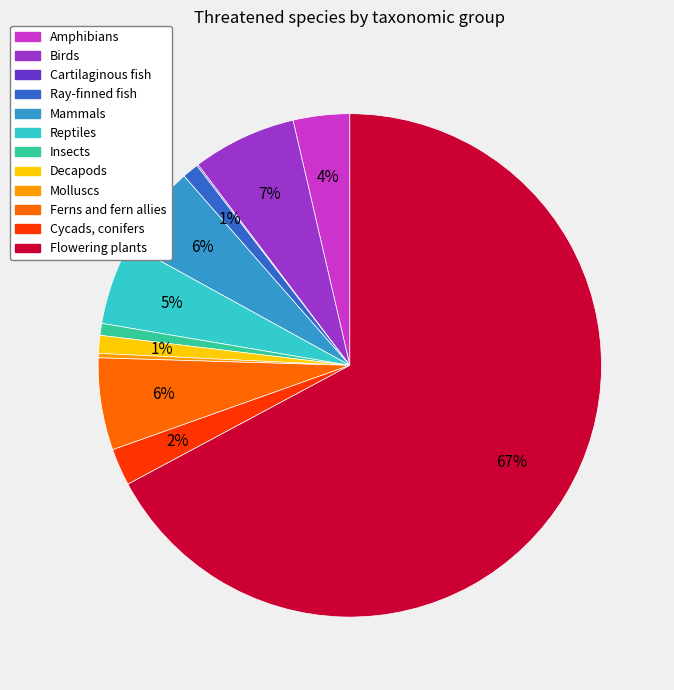

Is it true that Reptiles is 5% of the pie?

True